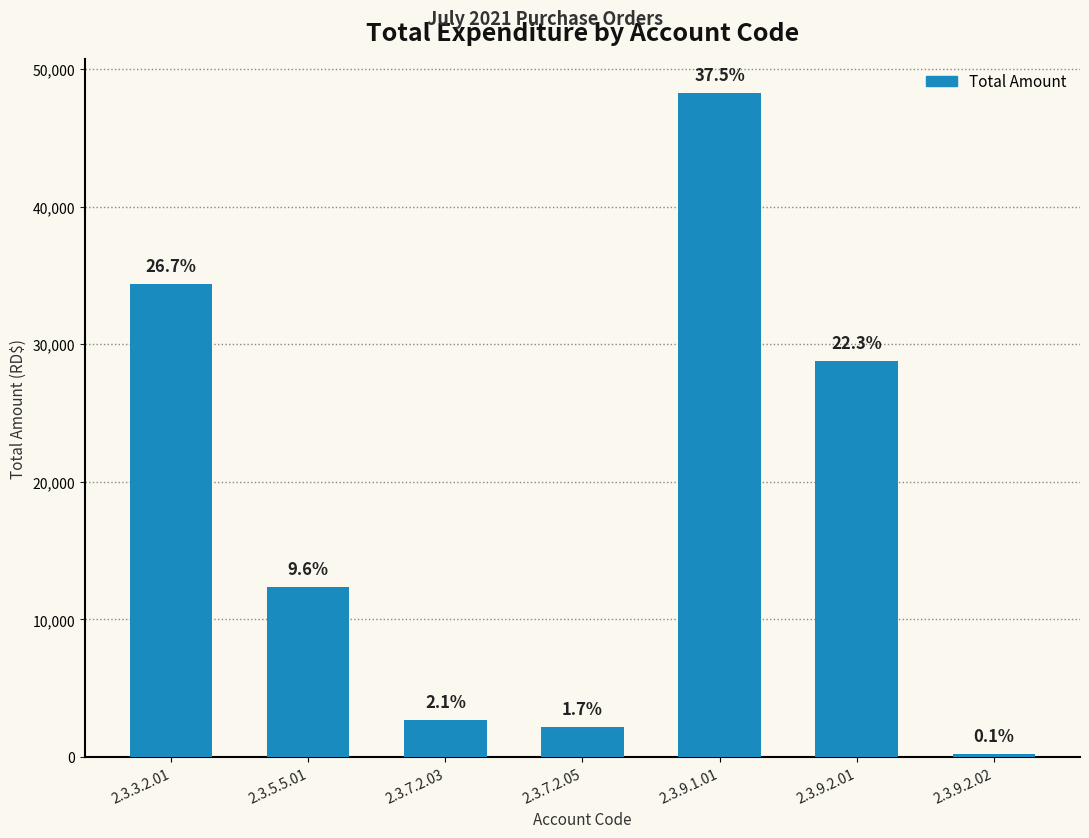

Approximately how many times larger is the value at 2.3.7.2.03 compared to 2.3.7.2.05?

1.2